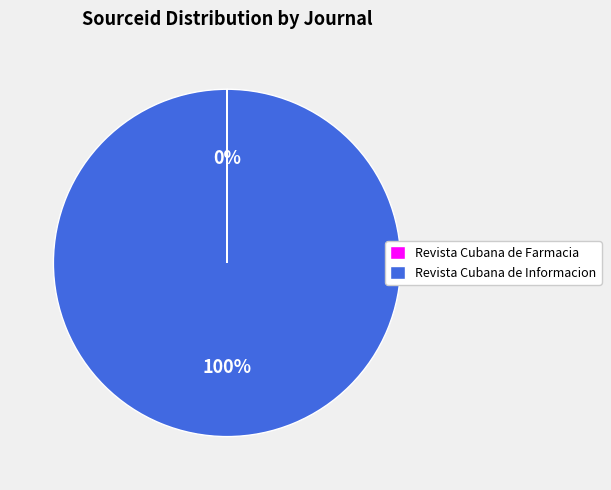

Which category has the biggest portion of the pie?

Revista Cubana de Informacion